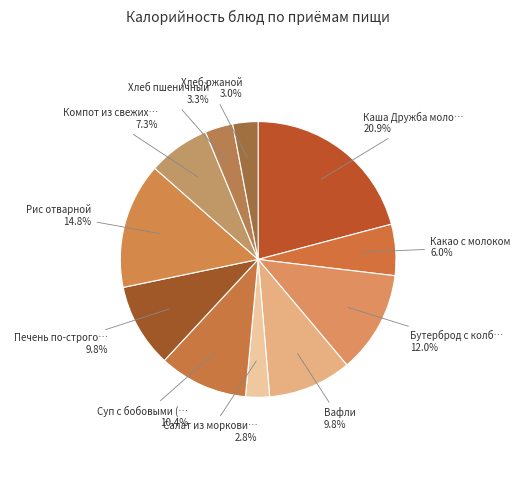

Count the number of slices in the pie.

11